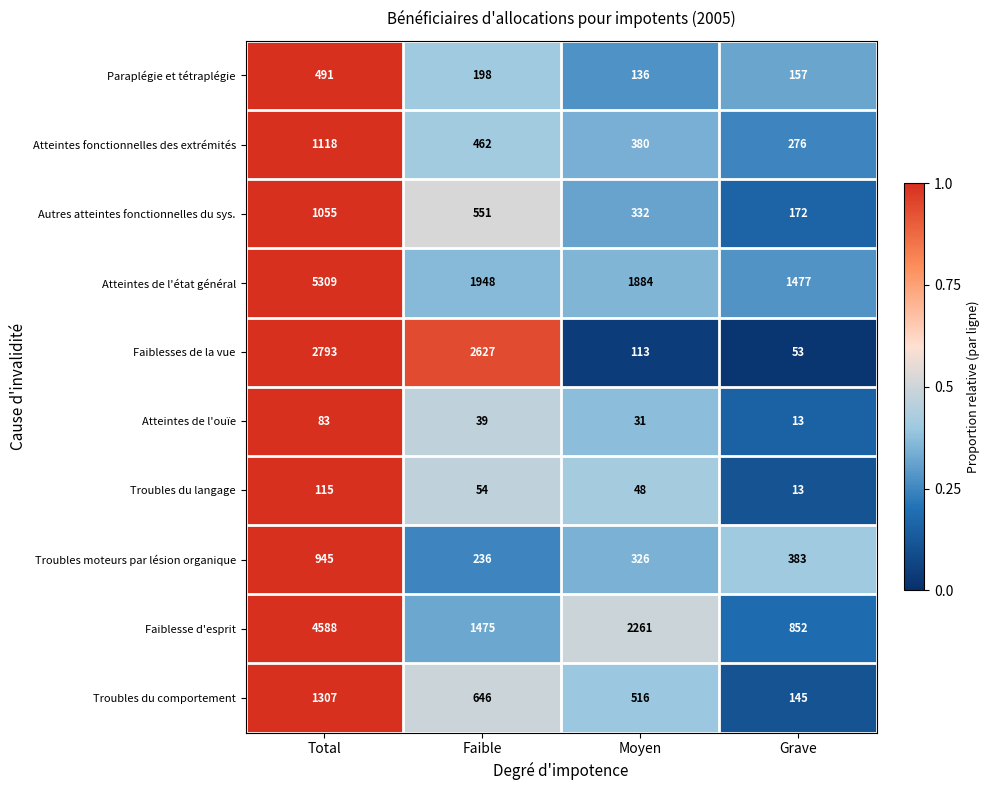

True or false: Atteintes de l'état général has a value of 8787 at Total.

False